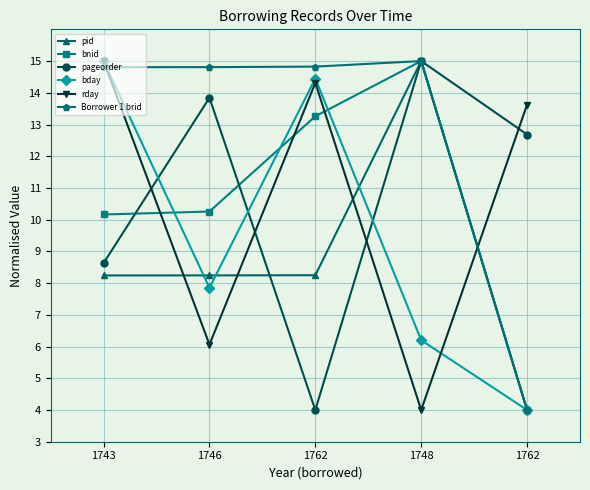

What are all the series names shown in the legend?

pid, bnid, pageorder, bday, rday, Borrower 1 brid